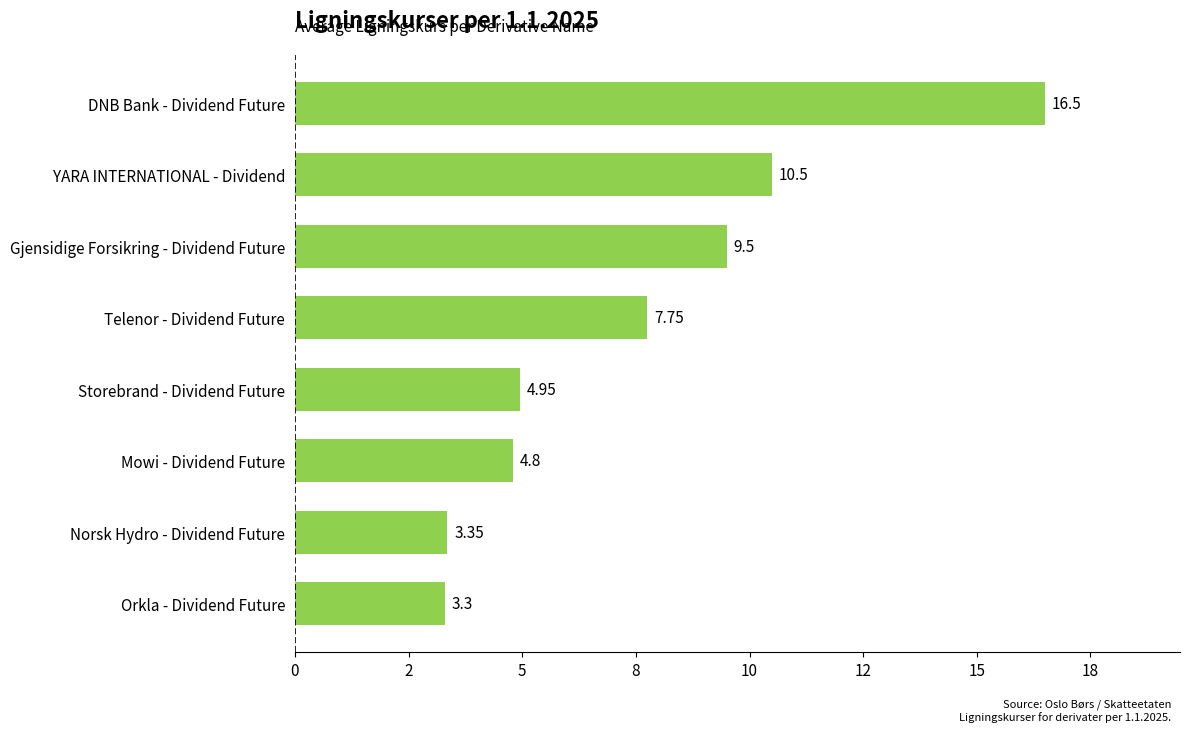

How many categories are shown in the chart?

8